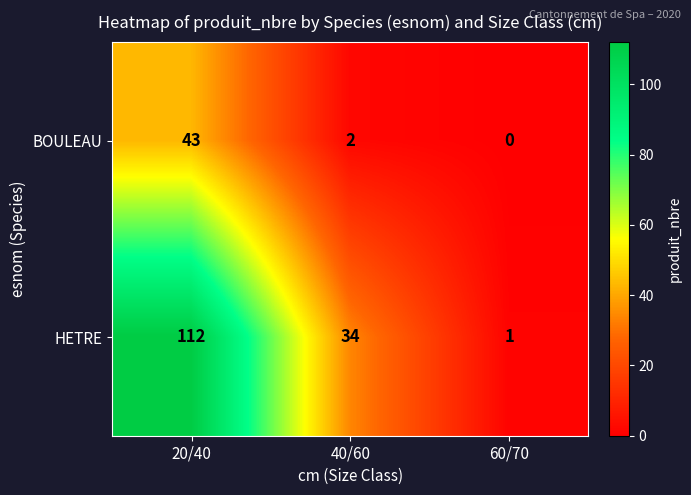

What is the difference between the maximum and minimum values in the BOULEAU series?

43